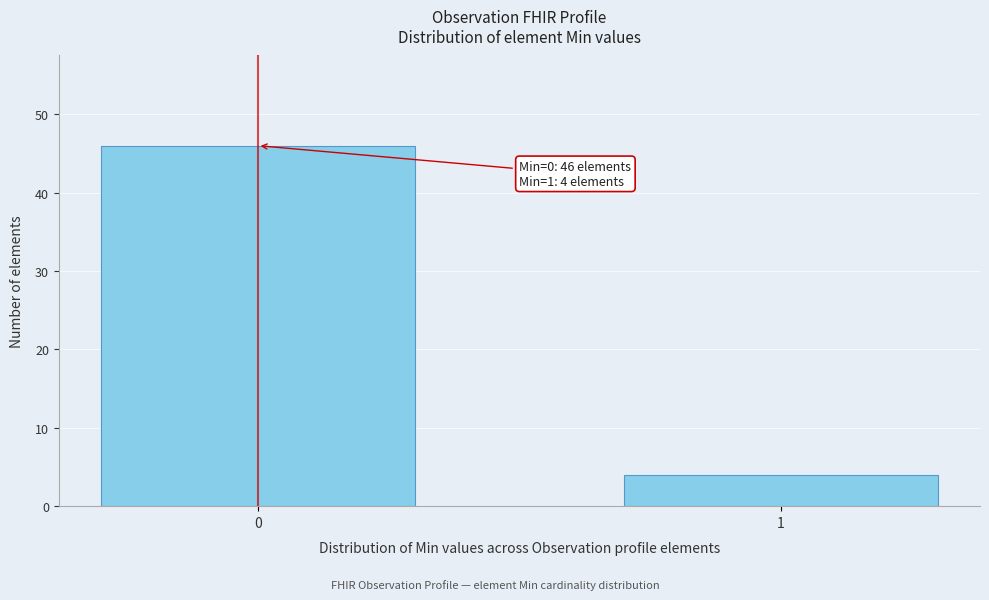

Reading right to left, extract all data points from this chart.

4	46